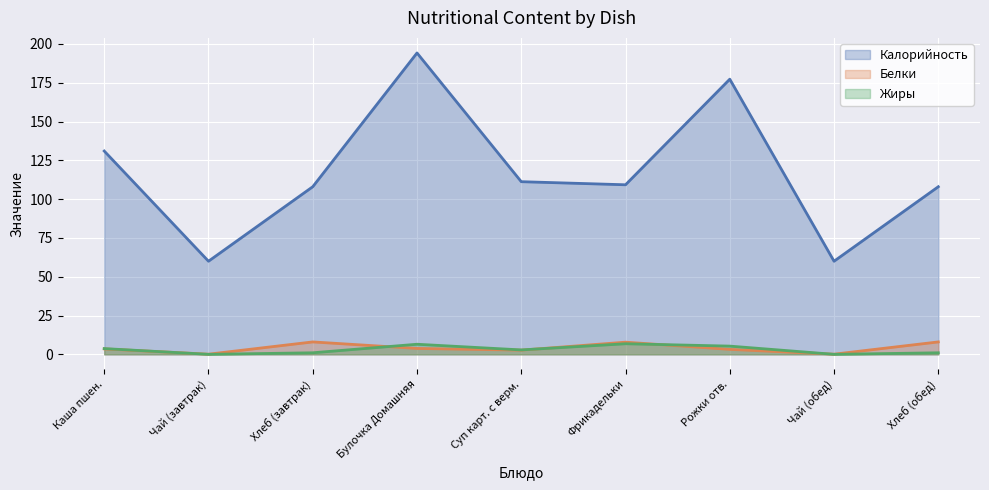

The value of Белки at Рожки отв. is 3.2. True or false?

True